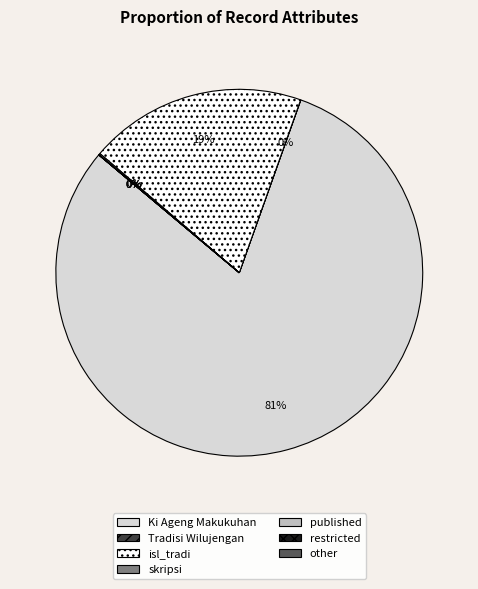

Which slice is the largest?

Ki Ageng Makukuhan